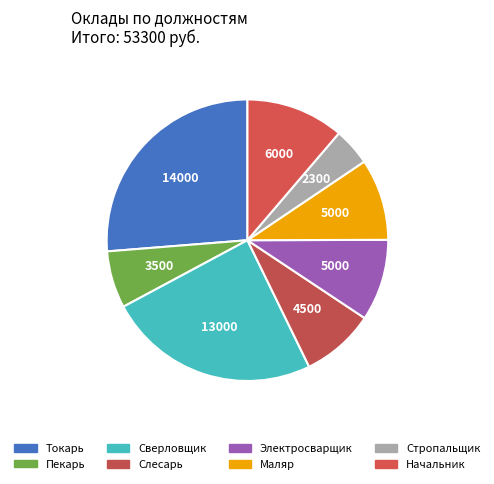

Which category has the smallest portion of the pie?

Стропальщик